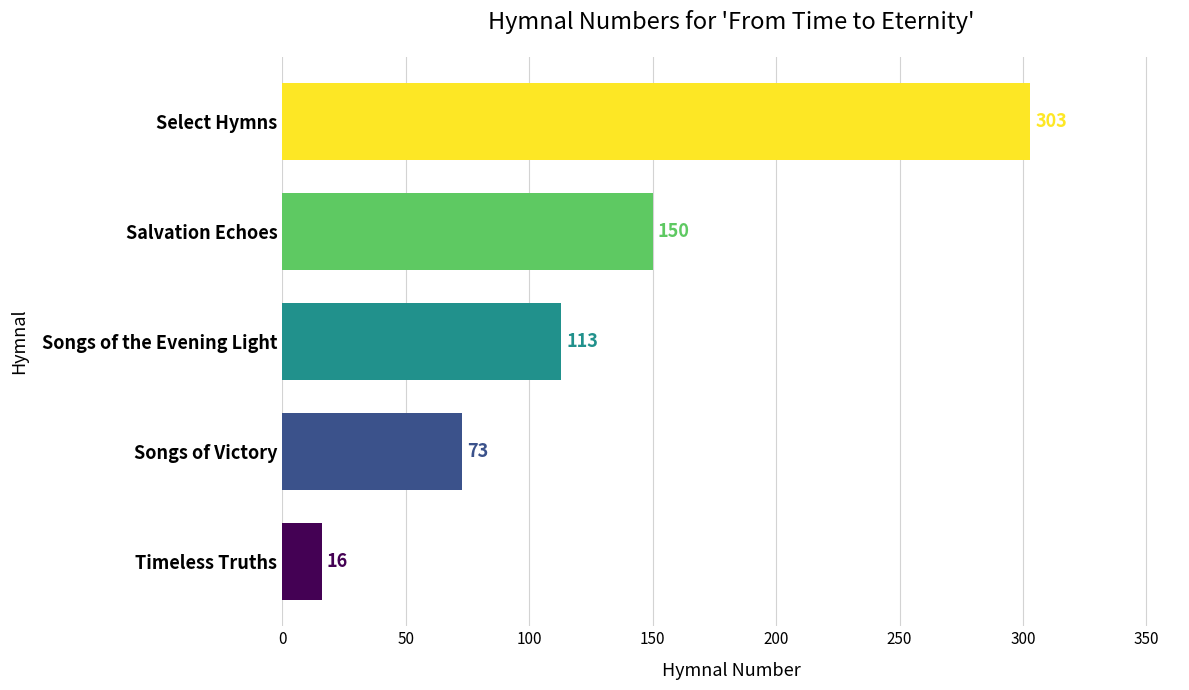

What is the change in value from Songs of Victory to Salvation Echoes?

+77